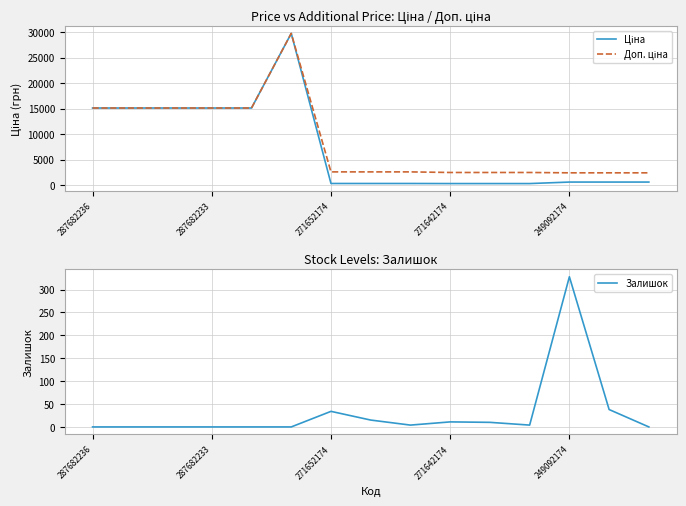

Reading right to left, transcribe all the data shown in this chart.

Ціна: 603.7	603.7	603.7	310.3	310.3	310.3	324.8	324.8	324.8	29747.2	15120.0	15120.0	15120.0	15120.0	15120.0
Доп. ціна: 2414.8	2414.8	2414.8	2482.4	2482.4	2482.4	2598.3	2598.3	2598.3	29747.2	15120.0	15120.0	15120.0	15120.0	15120.0
Залишок: 0.0	38.0	328.0	4.0	10.0	11.0	4.0	15.0	34.0	0.0	0.0	0.0	0.0	0.0	0.0